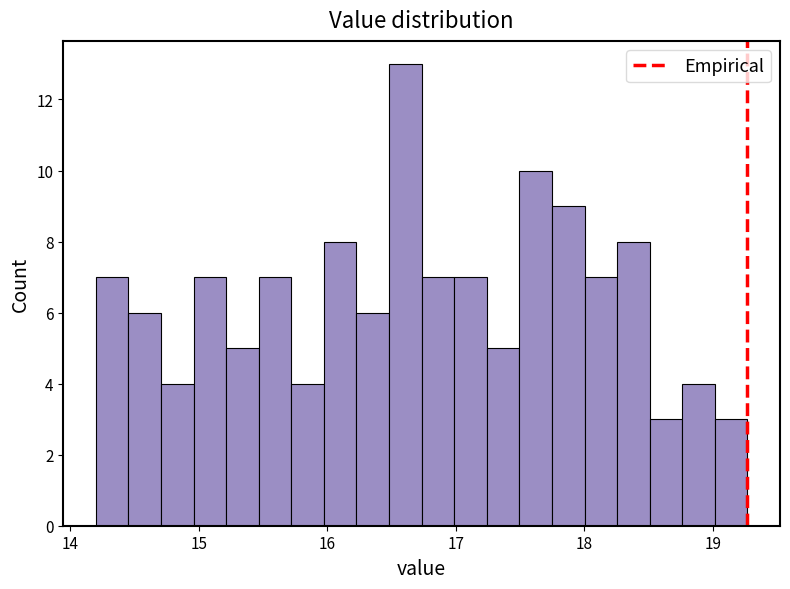

Around what value on the x-axis is the tallest bar? Give the approximate position of its centre, as read against the axis.

16.6